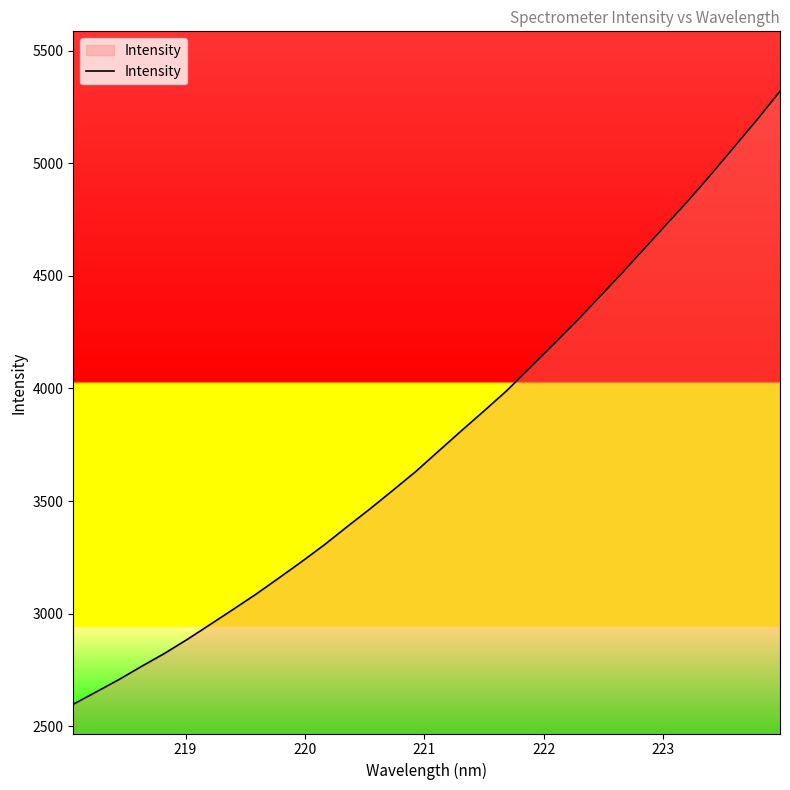

What is the maximum value shown in the chart?

5319.9